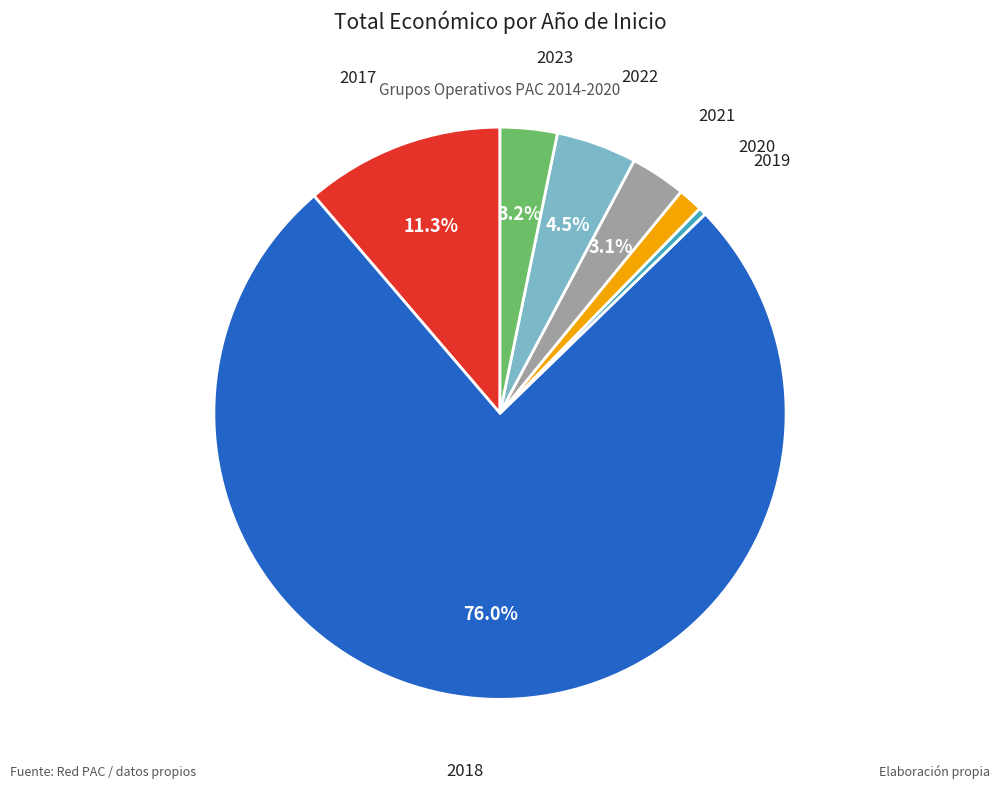

Does any single category account for the majority?

Yes